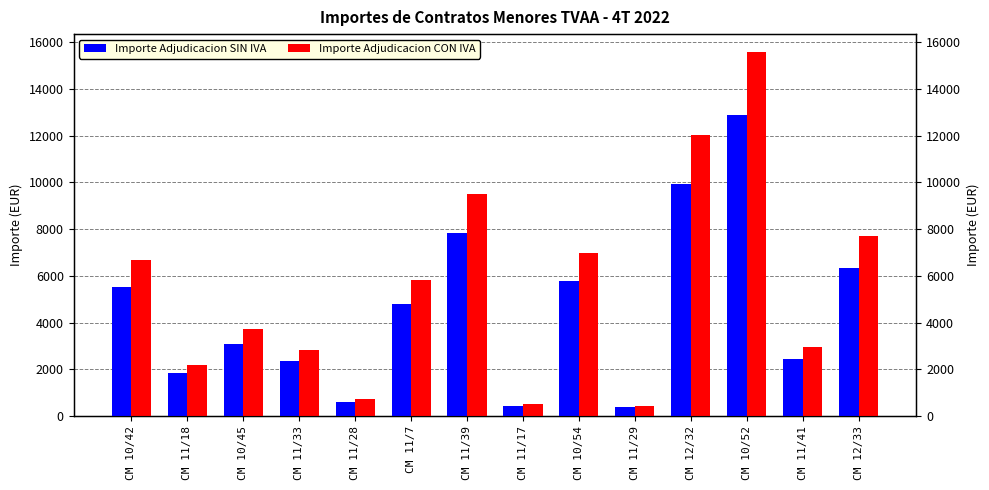

What is the sum of all Importe Adjudicacion SIN IVA values?

64291.0